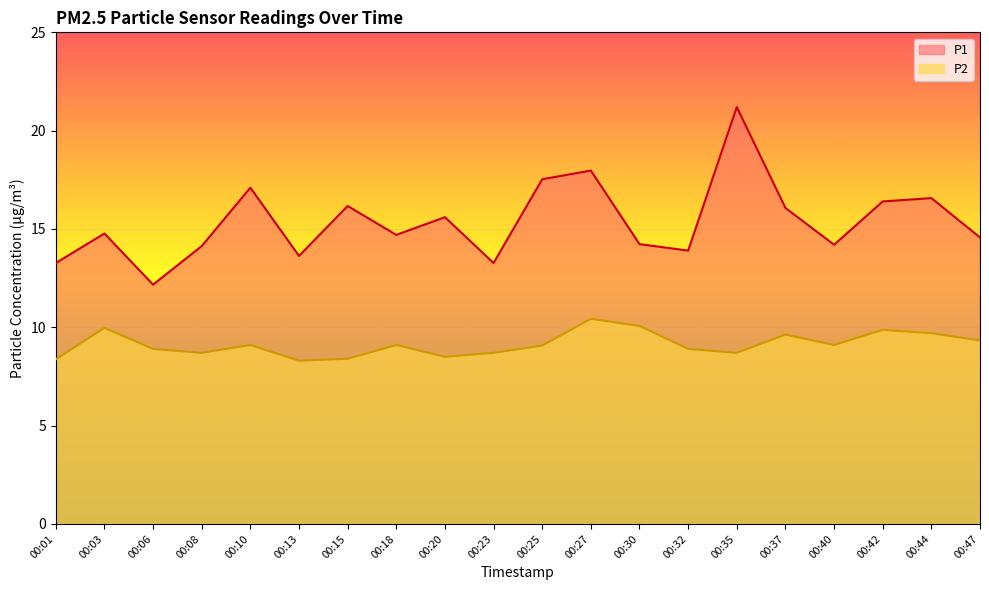

True or false: P2 and P1 cross at least once.

False